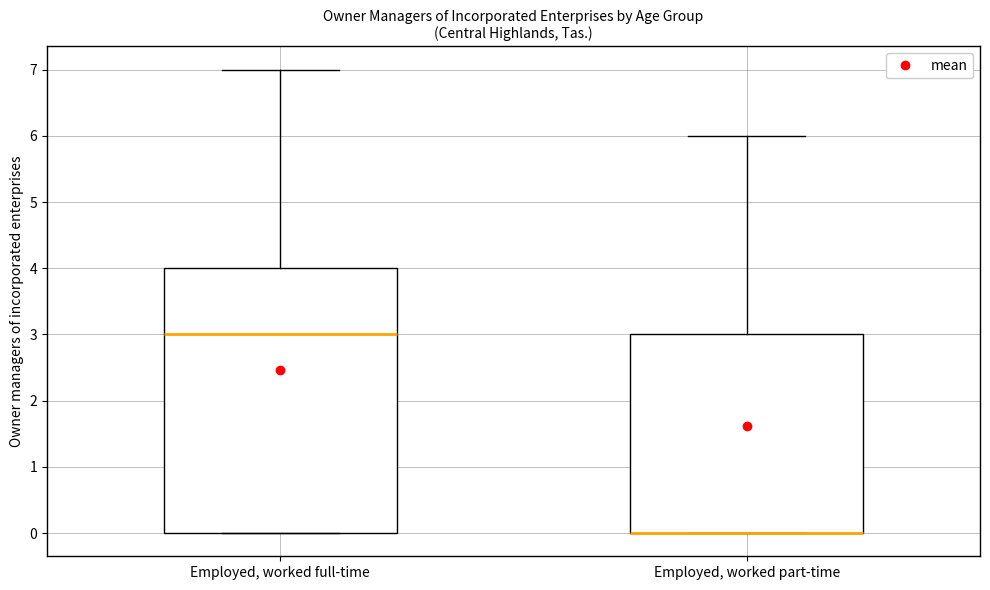

Reading left to right, transcribe this box plot: for each box, give where its median line is, the range the box spans, and where its two whiskers end, as read against the y-axis. The values are not printed on the chart, so give them approximately, as read against the axis.

Employed, worked full-time: median 3, box 0 to 4, whiskers 0 to 7
Employed, worked part-time: median 0 (drawn on the box's lower edge), box 0 to 3, whiskers 0 to 6